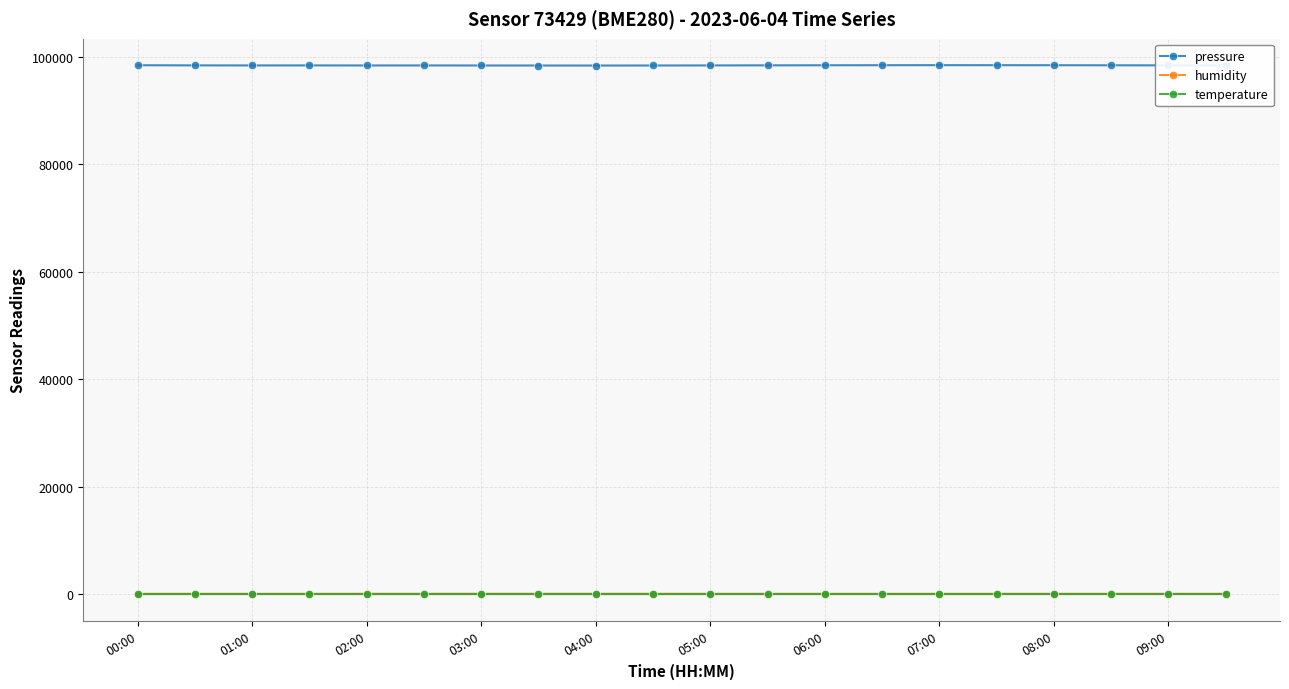

What is the sum of all temperature values?

197.6